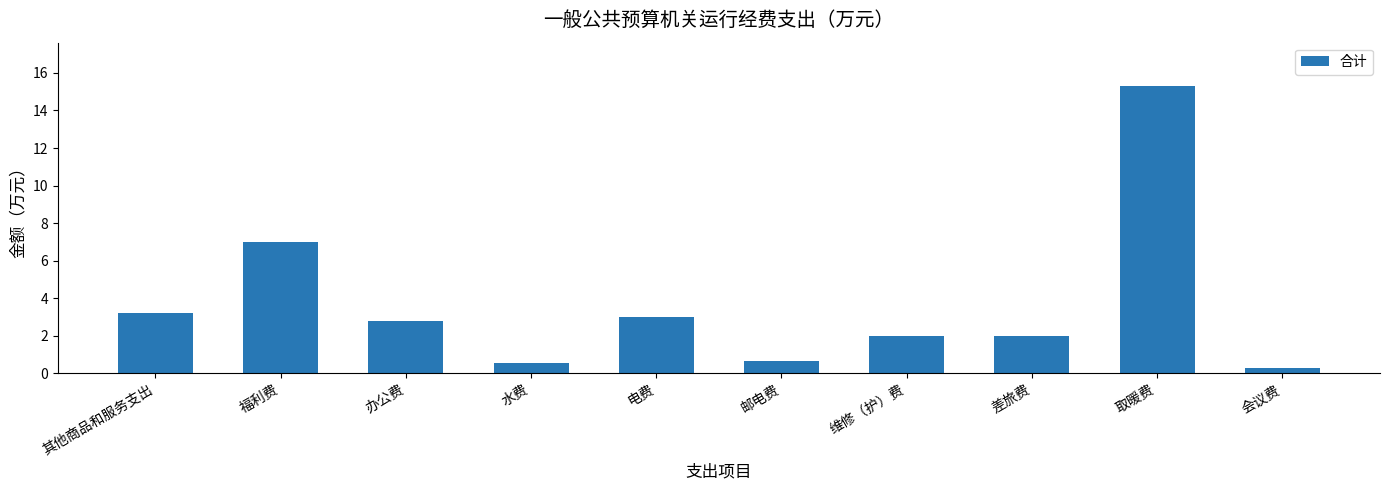

What is the approximate value at 其他商品和服务支出?

3.2